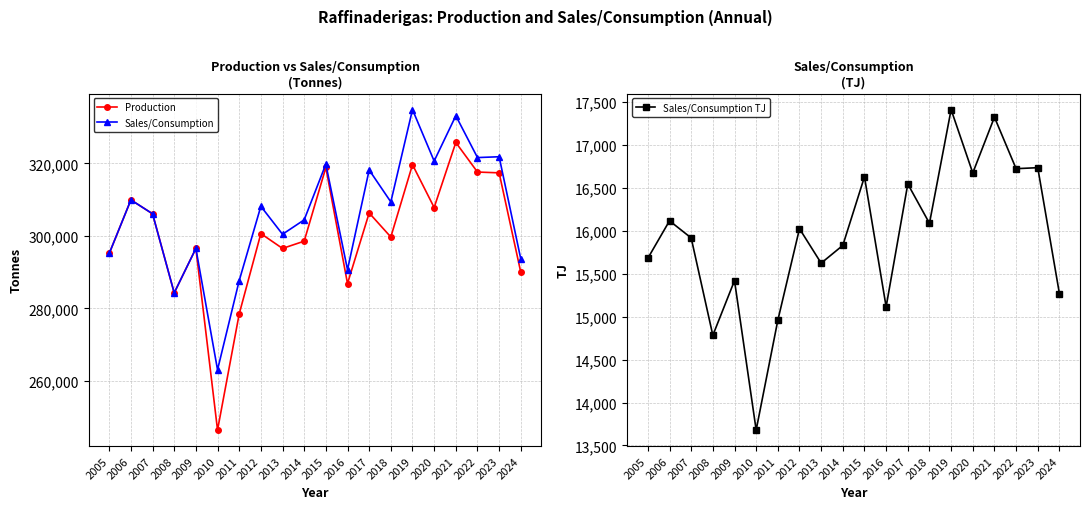

What is the value of the Sales/Consumption TJ point at the 19th from the left?

16734.3